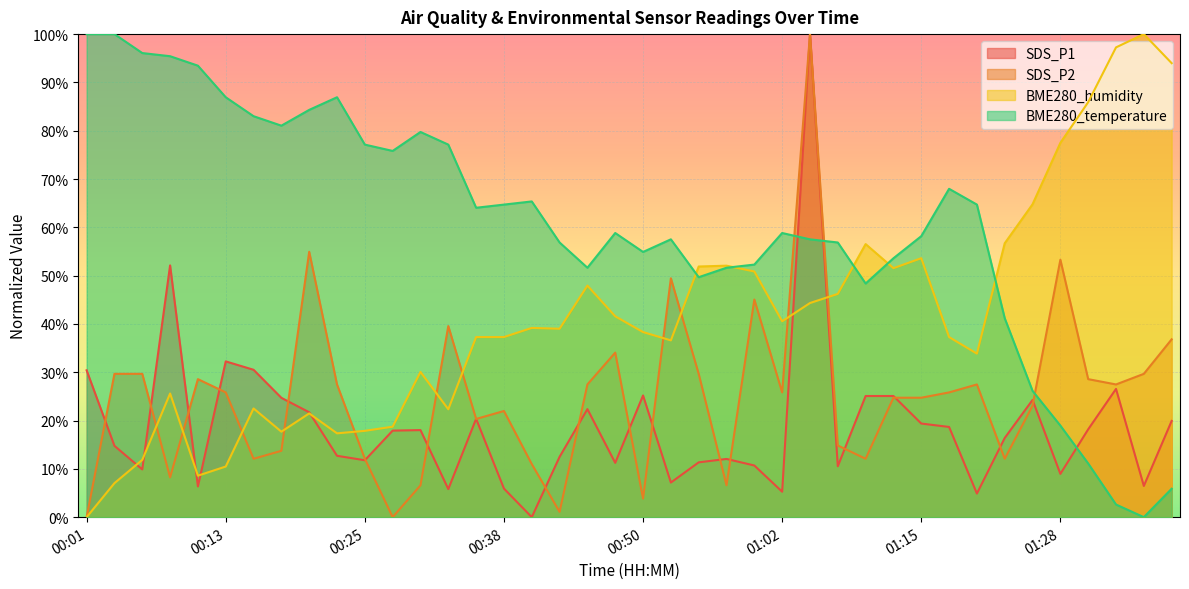

What is the difference between the highest and lowest values at 00:16?

70.9